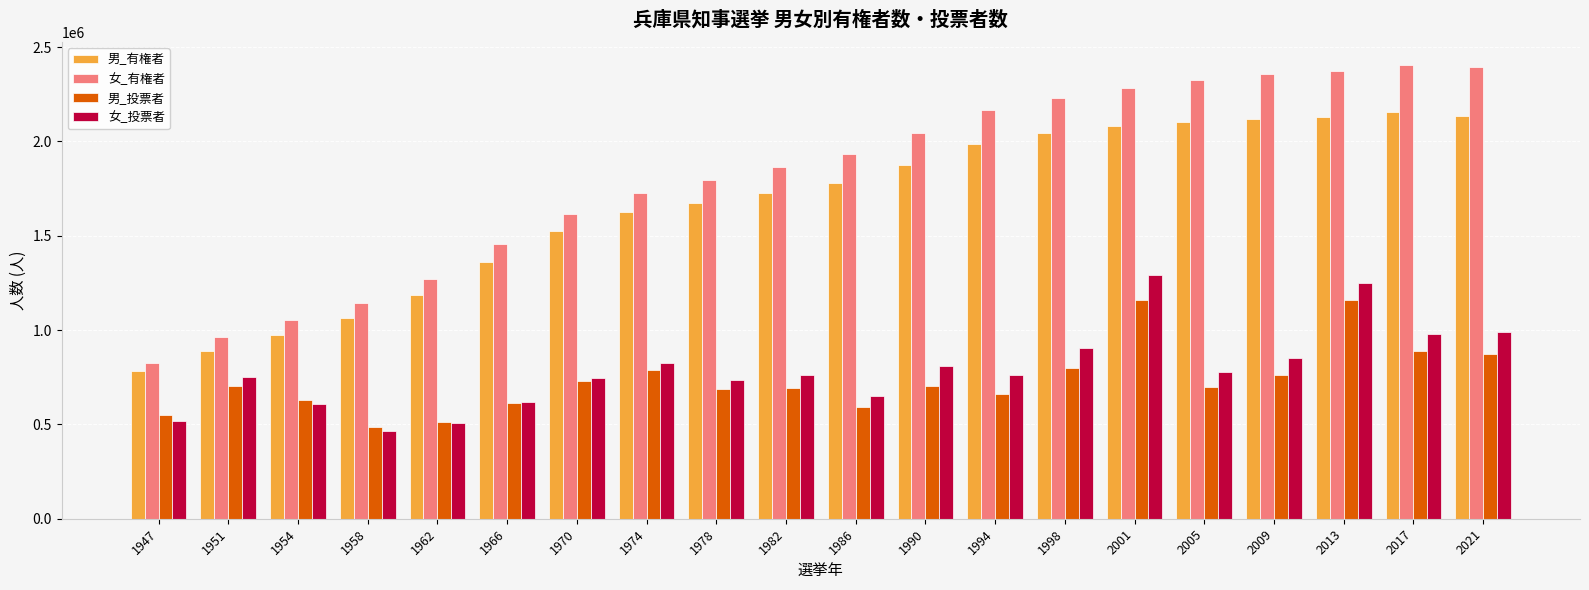

Rank the series at 1982 from highest to lowest value.

女_有権者, 男_有権者, 女_投票者, 男_投票者